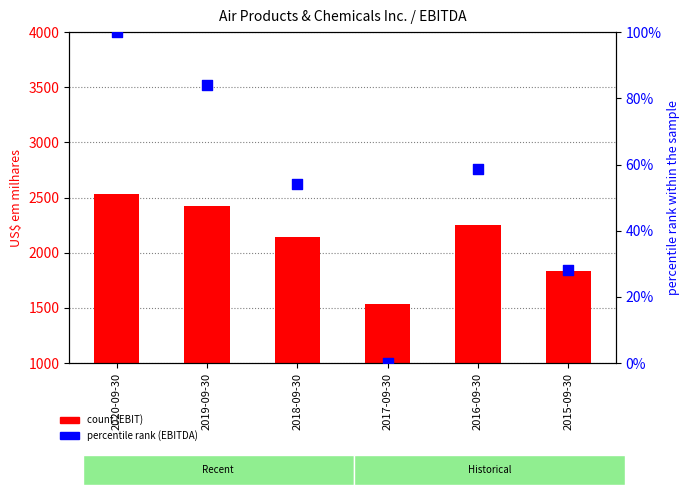

What are all the series names shown in the legend?

count (EBIT), percentile rank (EBITDA)